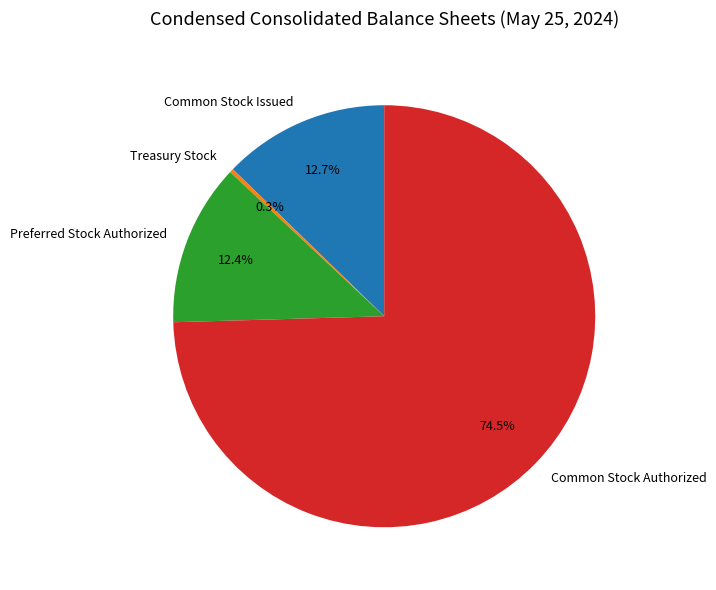

Count the number of slices in the pie.

4